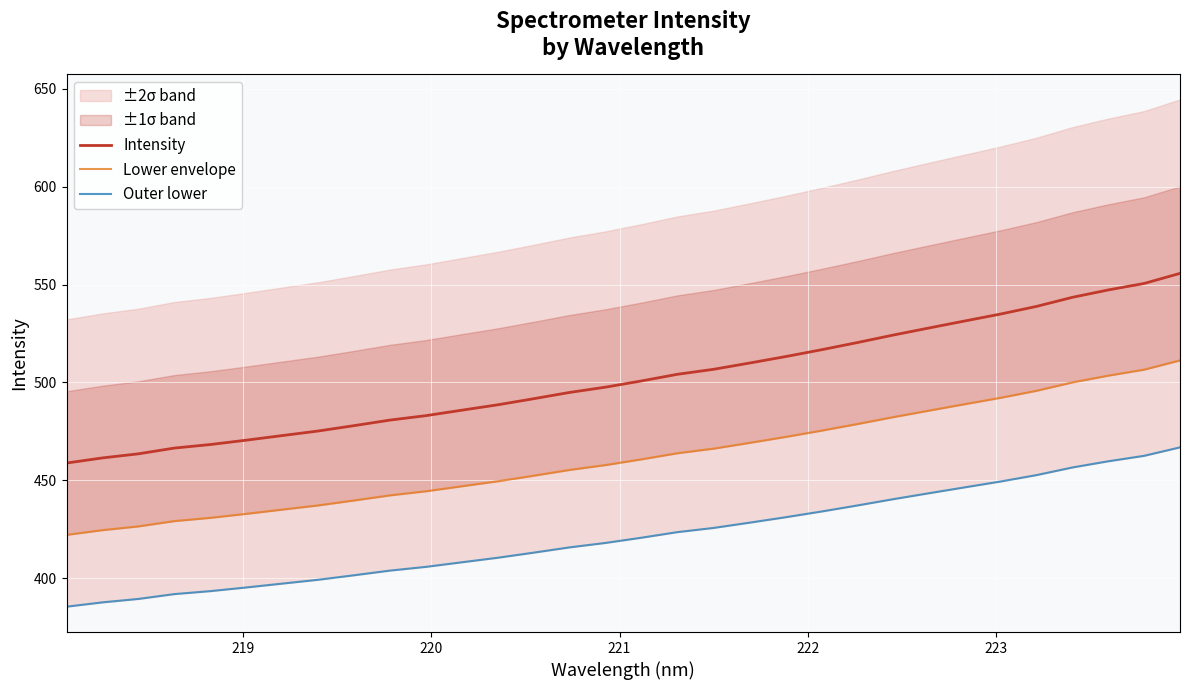

What are all the series names shown in the legend?

Intensity, Lower envelope, Outer lower